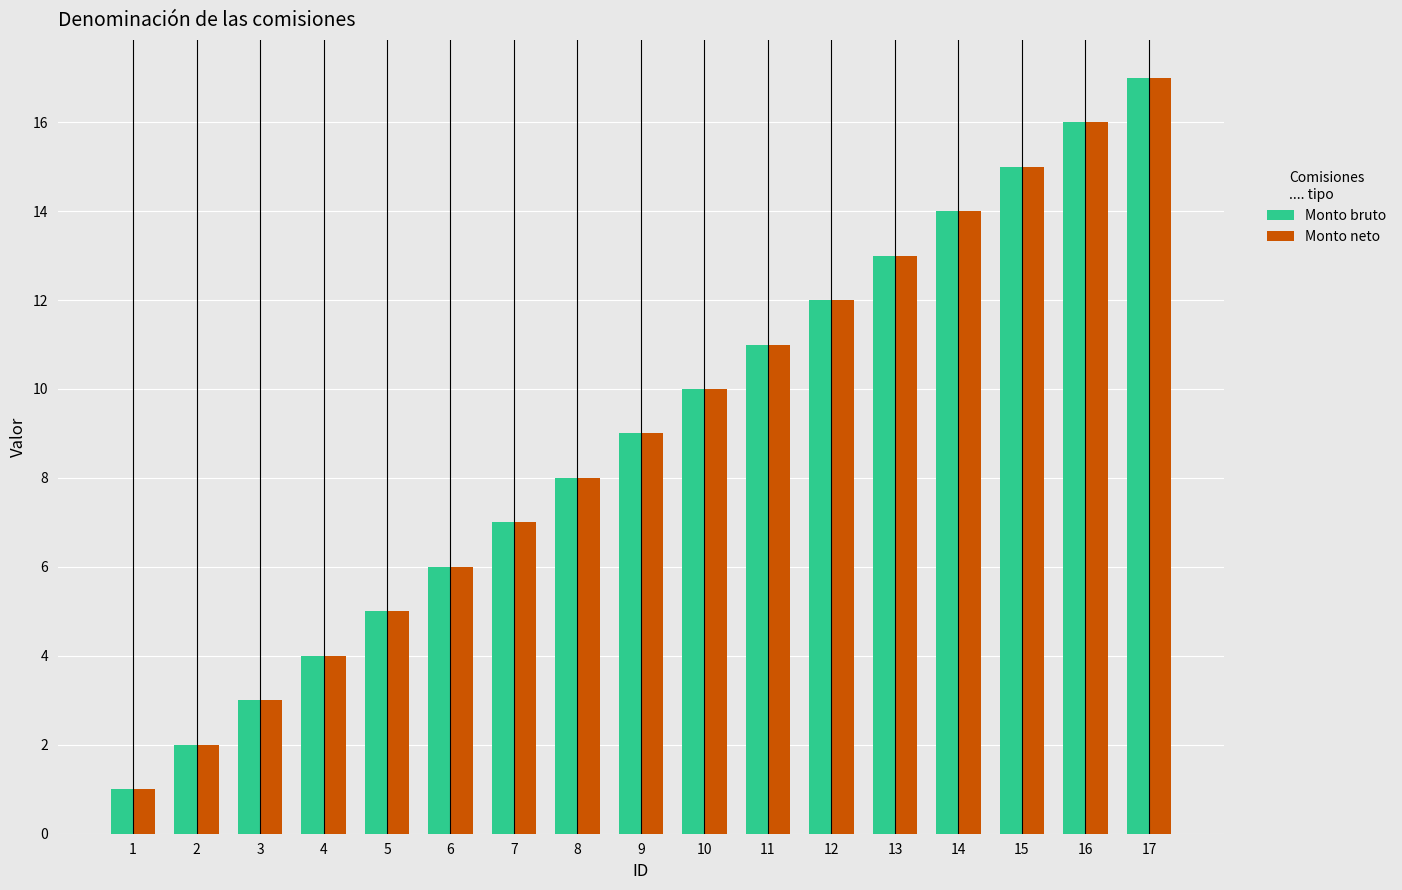

How many bars are there in each group?

2